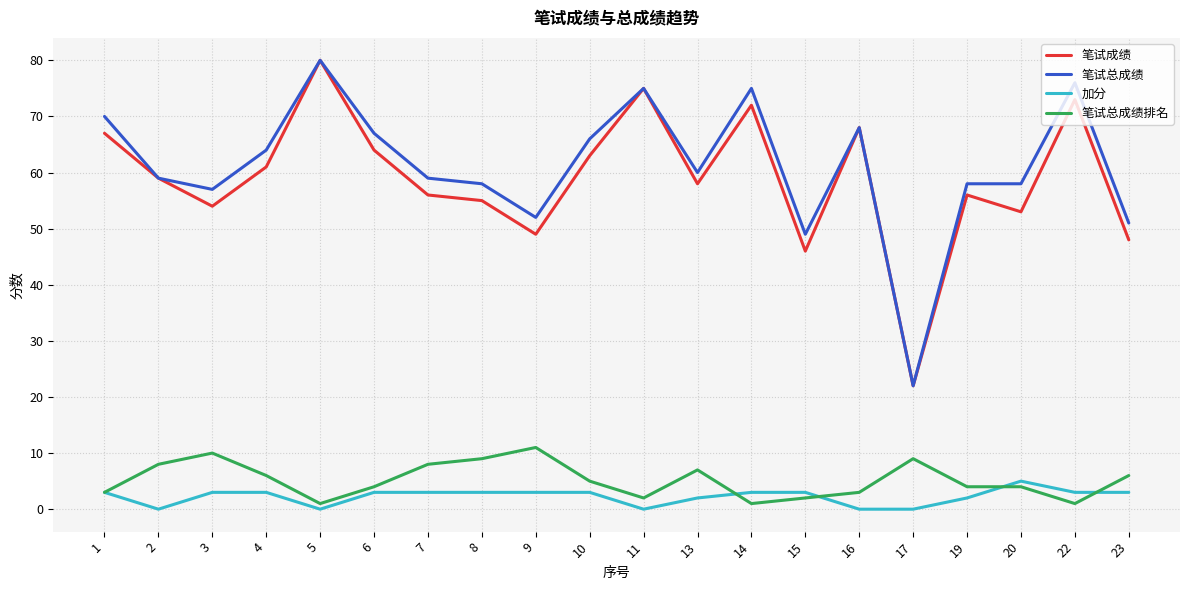

True or false: 笔试总成绩排名 and 笔试总成绩 intersect in this chart.

False